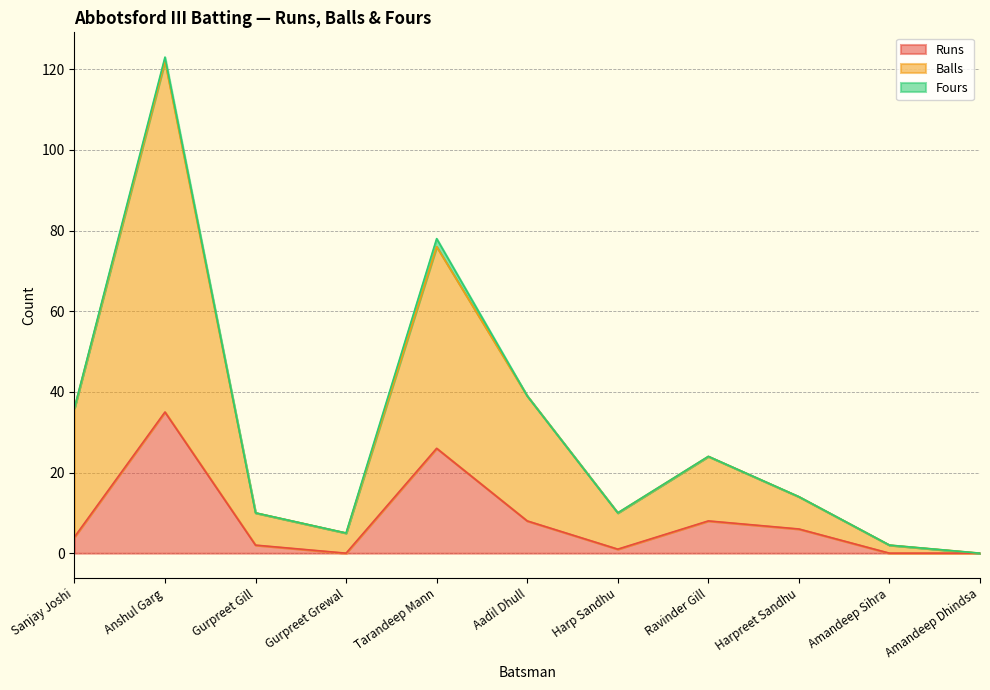

What is the total value across all series at Ravinder Gill?

24